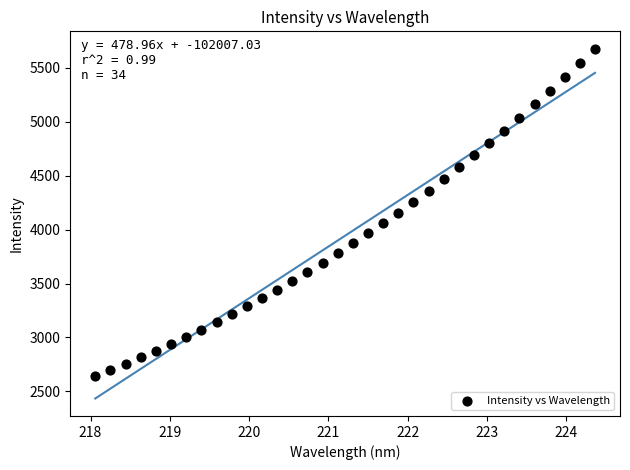

What is the range of Y values (max minus min)?

3033.1